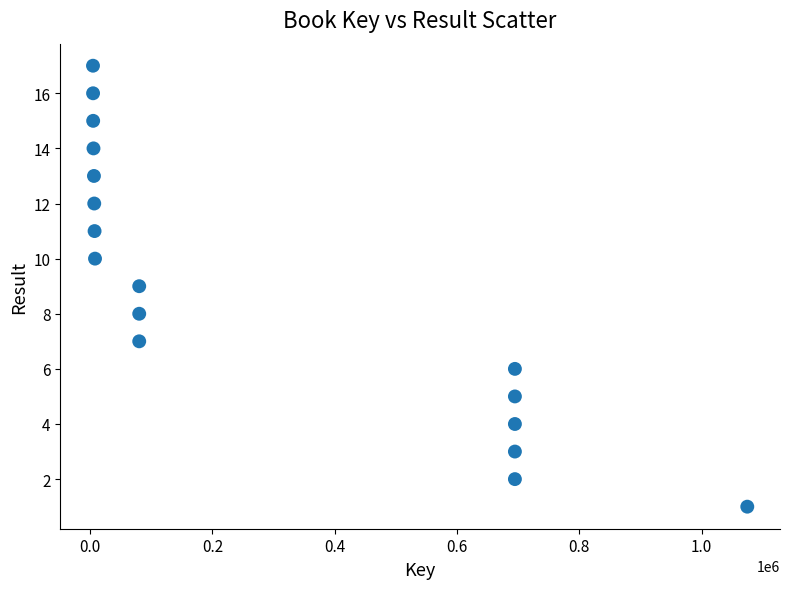

What is the range of Y values (max minus min)?

16